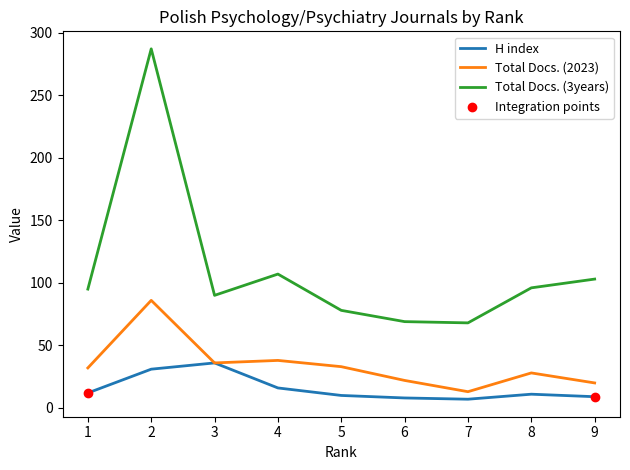

Between 3 and 6, which series saw the biggest shift?

H index